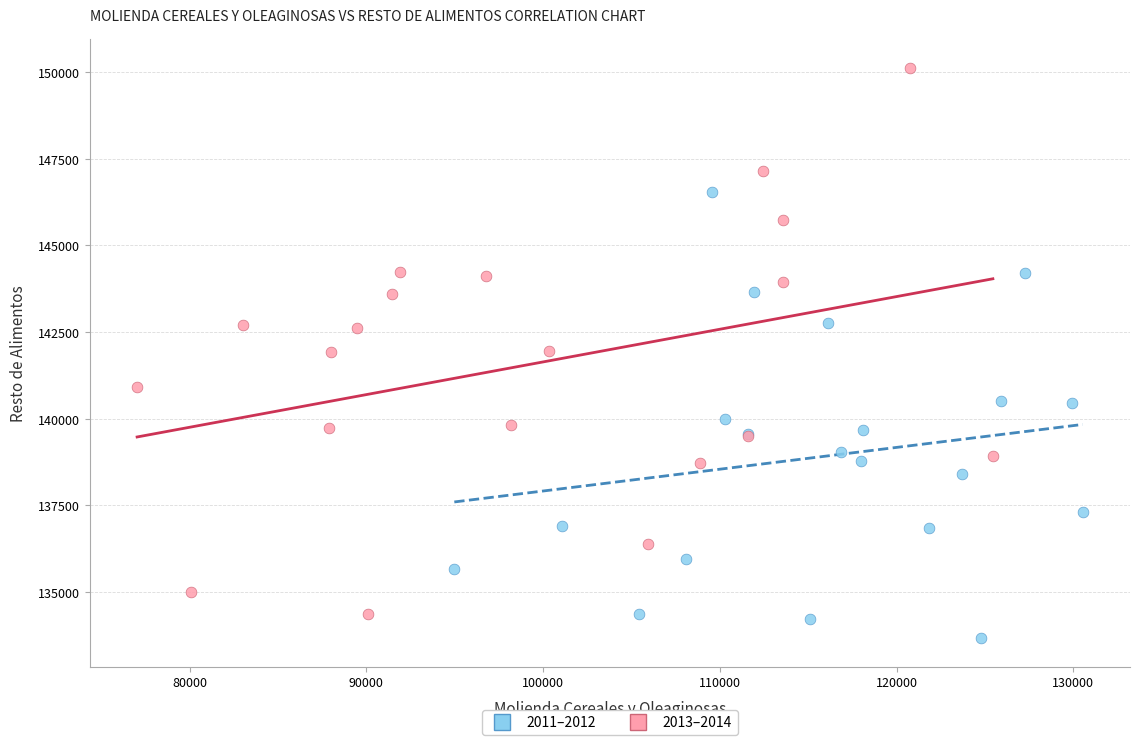

Which series has the largest Y range (max minus min)?

2013–2014